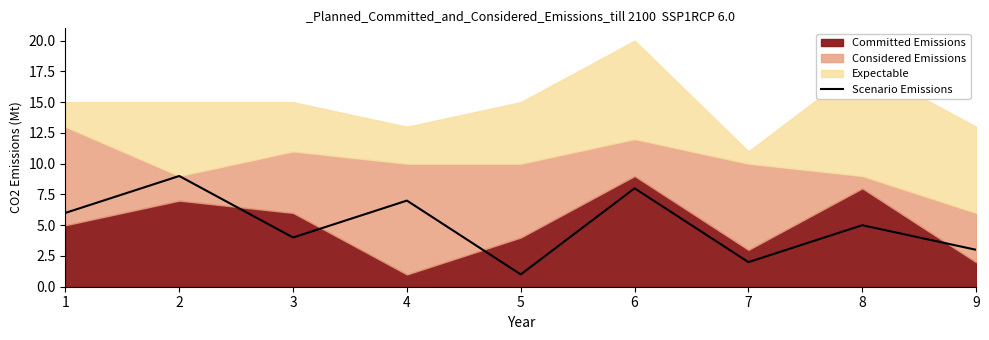

At which label does the data first exceed 5?

1